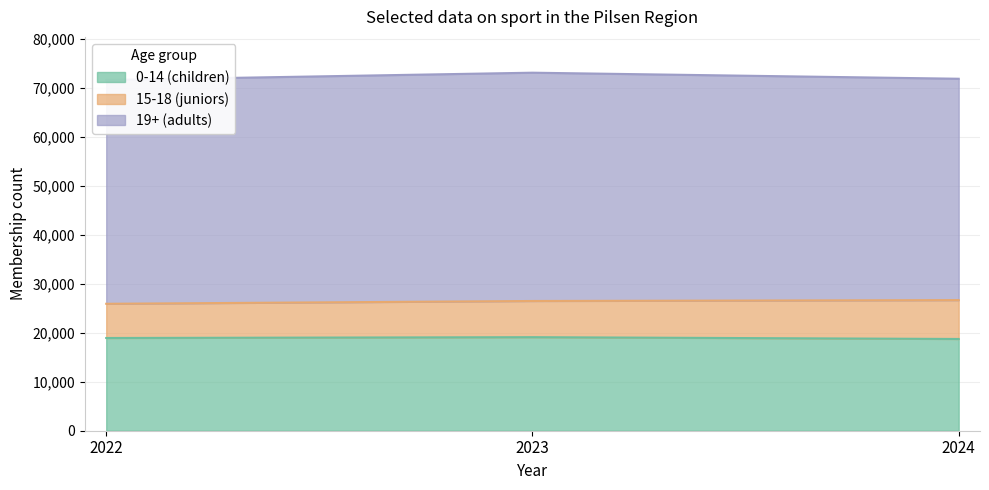

Reading right to left, what are all the values shown in this chart?

0-14 (children): 18751	19117	18951
15-18 (juniors): 7941	7397	6991
19+ (adults): 45242	46656	45725